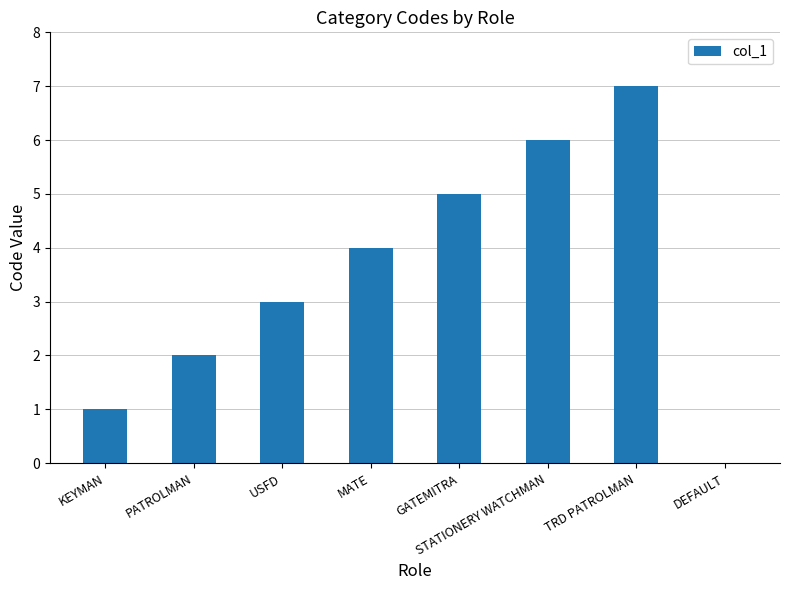

Are the bars grouped side by side (vs. stacked)?

No